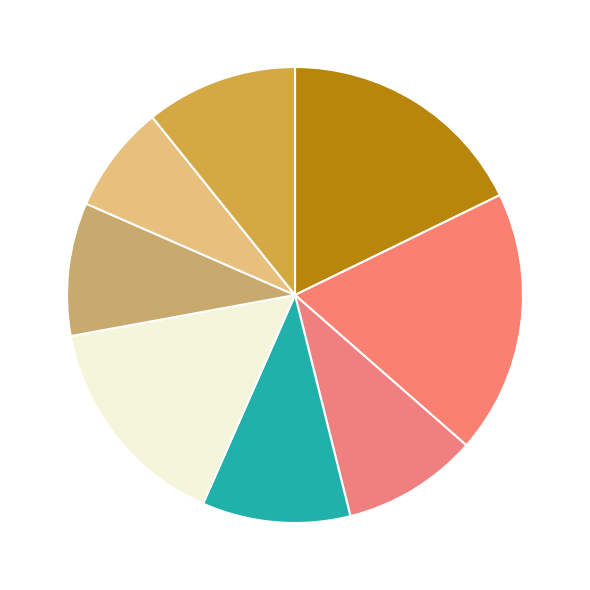

How many segments does this pie chart have?

8